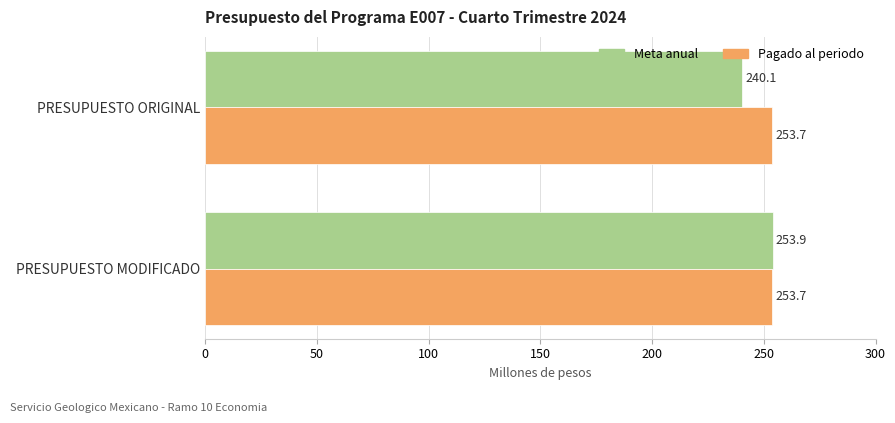

What is the maximum value shown in the chart?

253.9